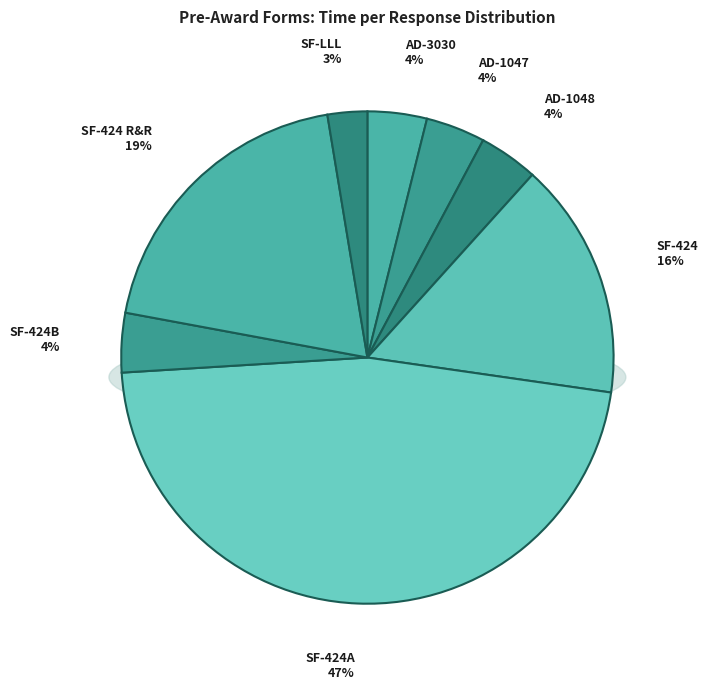

Which category has the biggest portion of the pie?

SF-424A